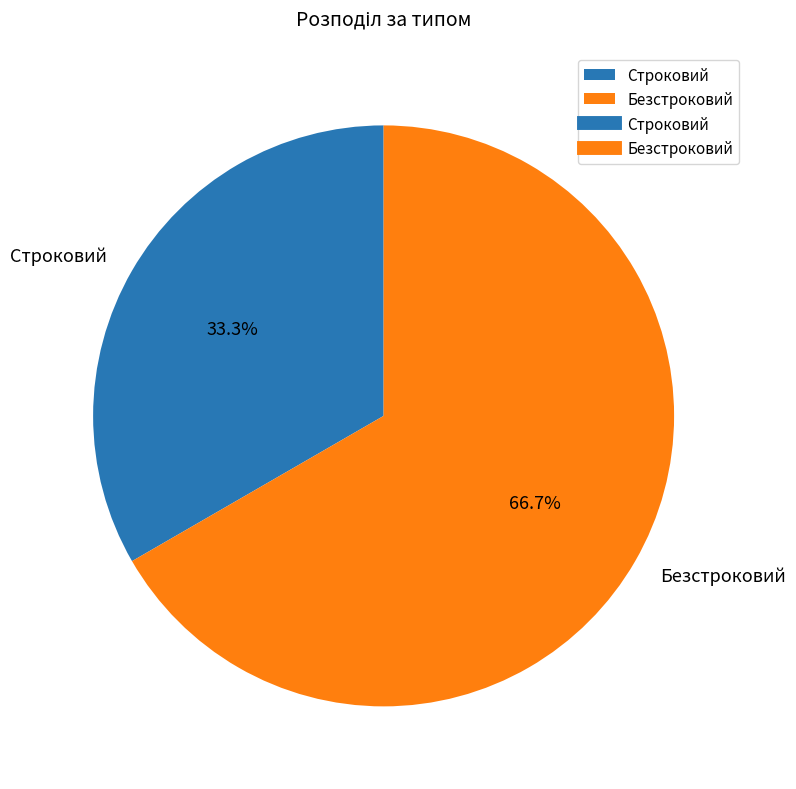

To the nearest percent, what is the difference between the Безстроковий and Строковий slice percentages?

33%